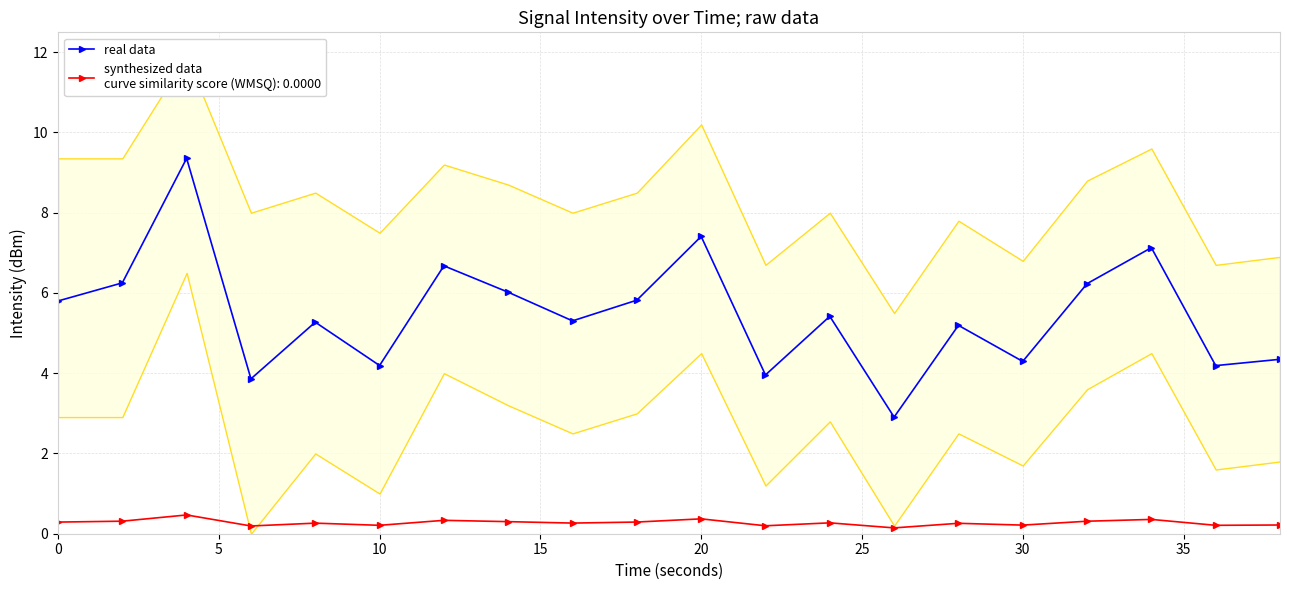

What is the sum of all values?

109.6